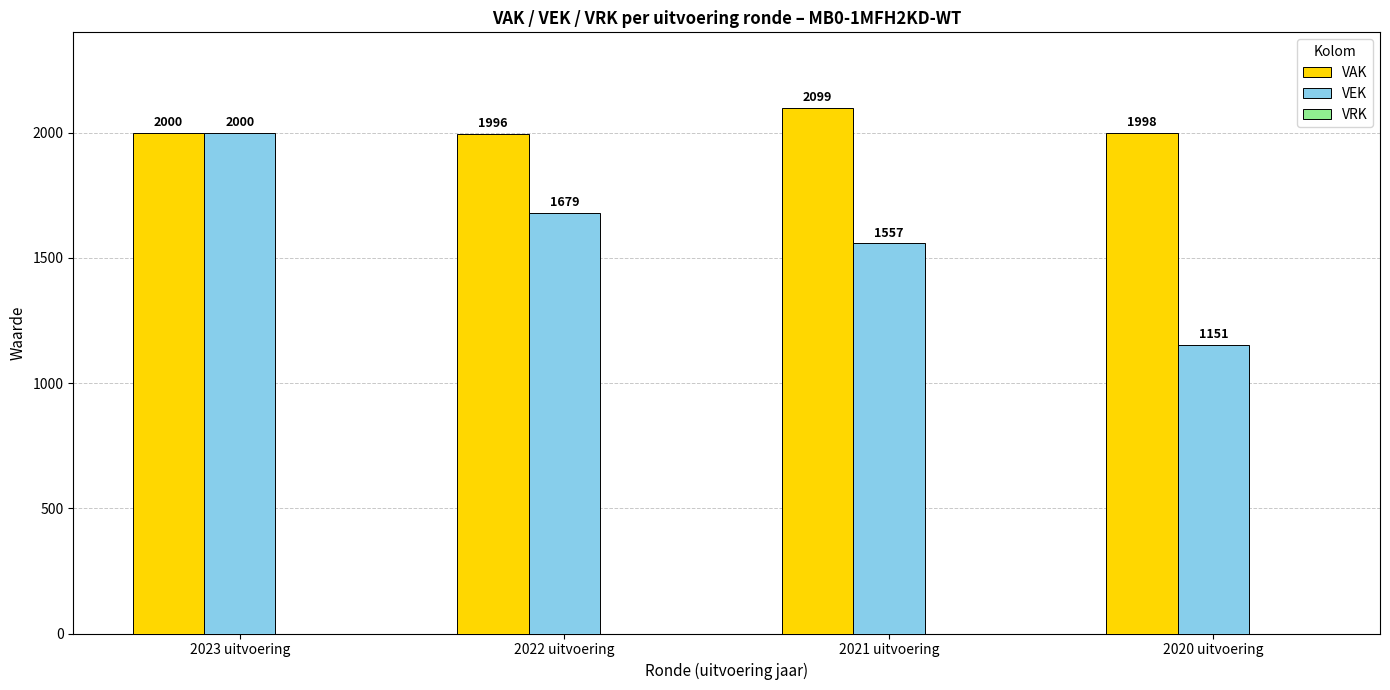

Which series changed the most between 2023 uitvoering and 2020 uitvoering?

VEK